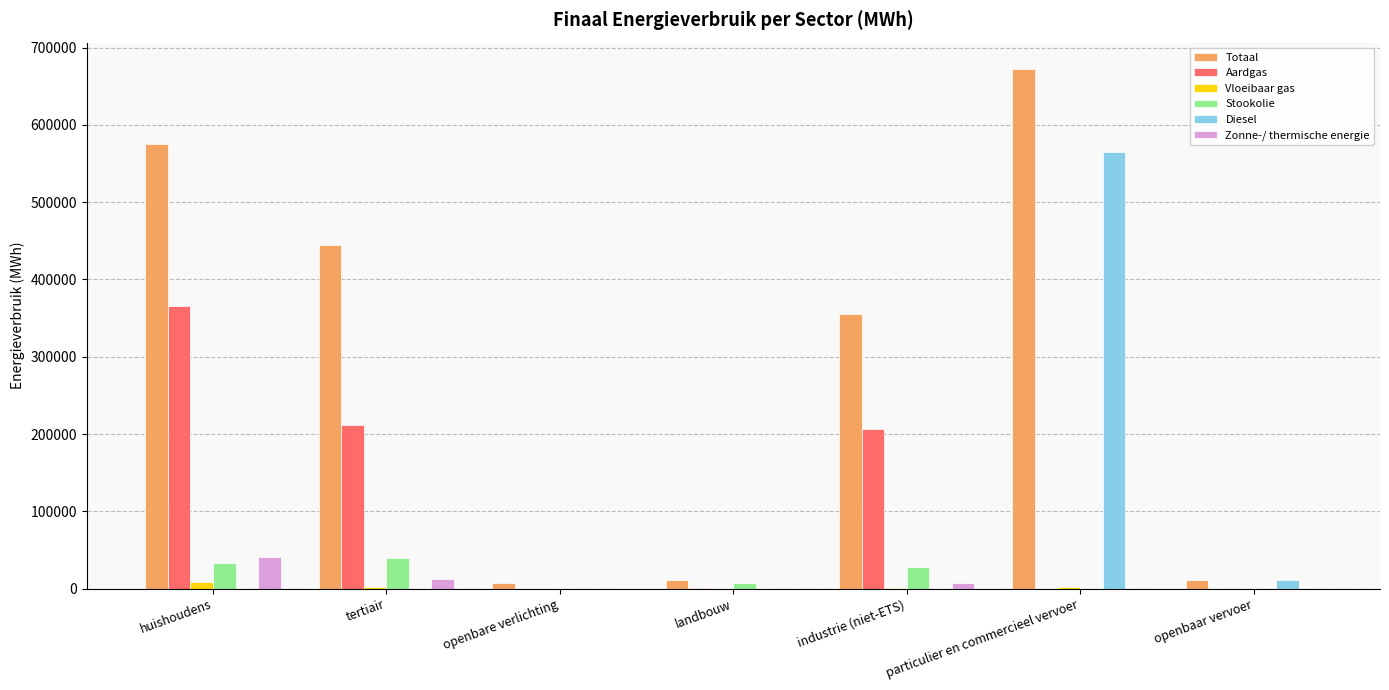

Which series has the largest total across all categories?

Totaal